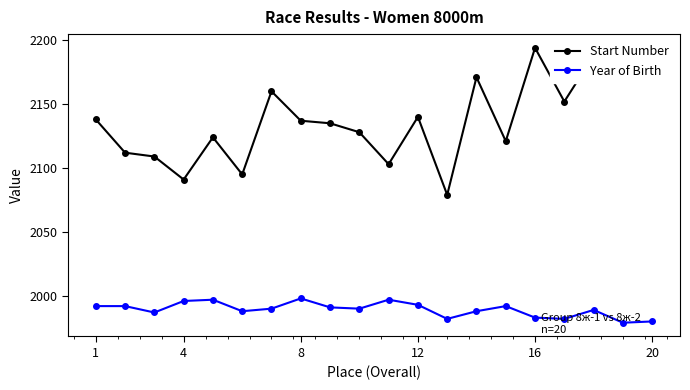

What is the maximum value for Year of Birth?

1998